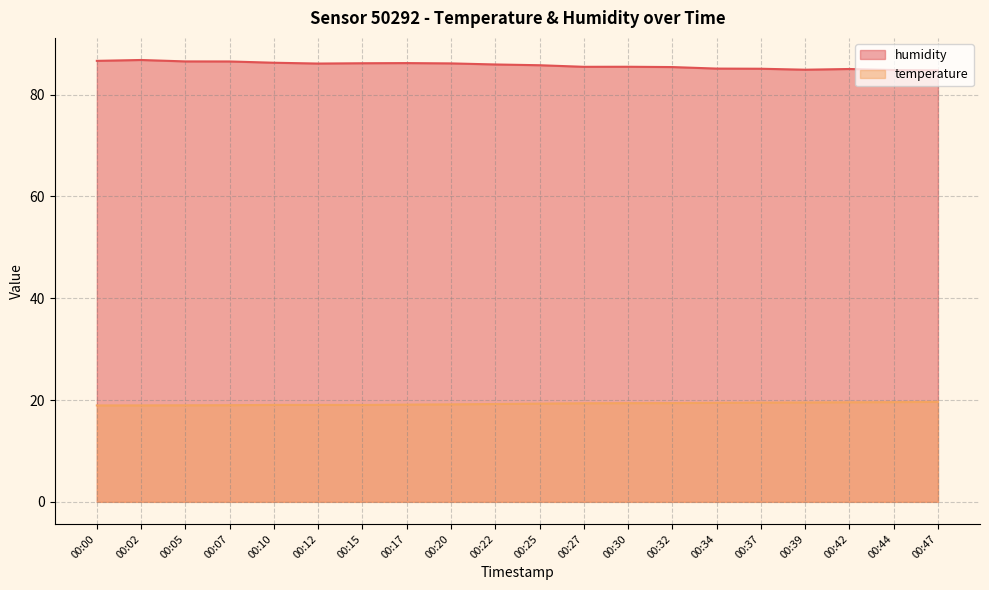

True or false: temperature and humidity intersect in this chart.

False